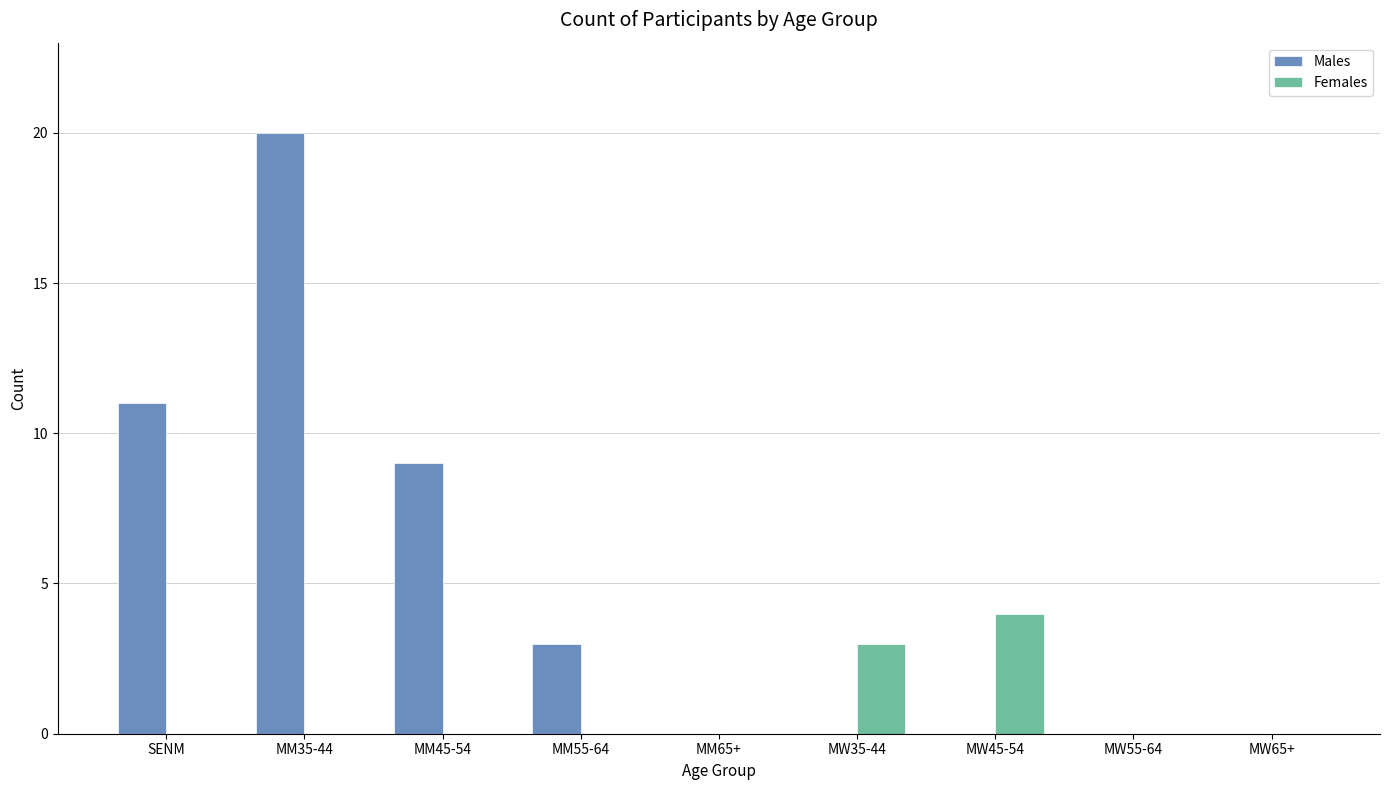

What is the greatest value displayed?

20